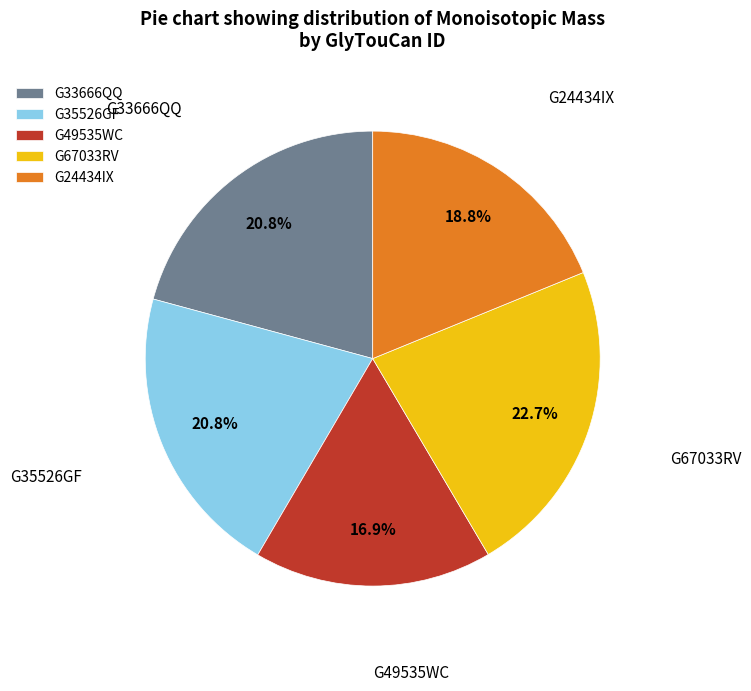

Is there a majority slice in this chart?

No